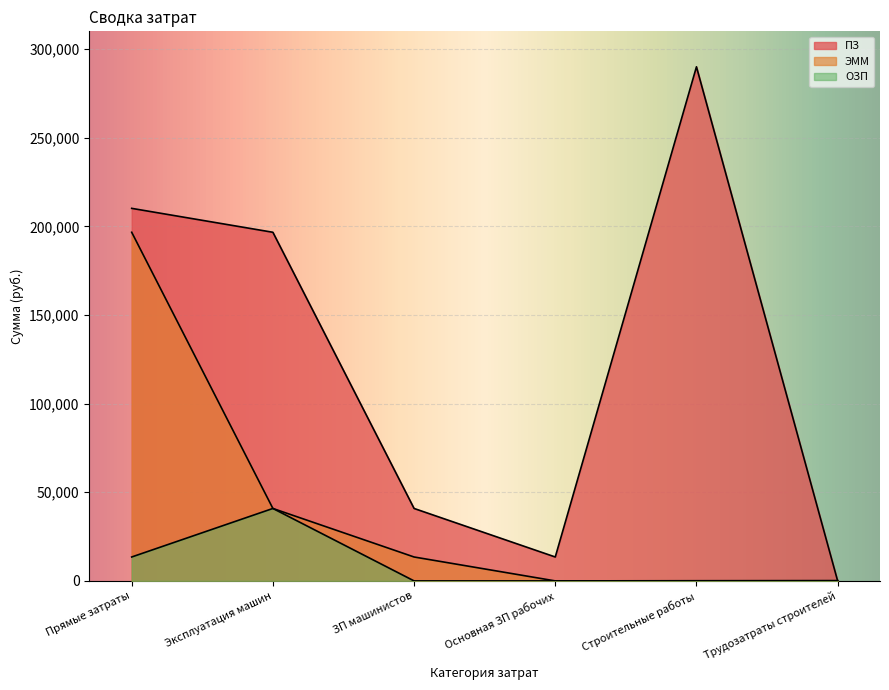

What is the difference between the maximum and minimum values in the ПЗ series?

290000.3